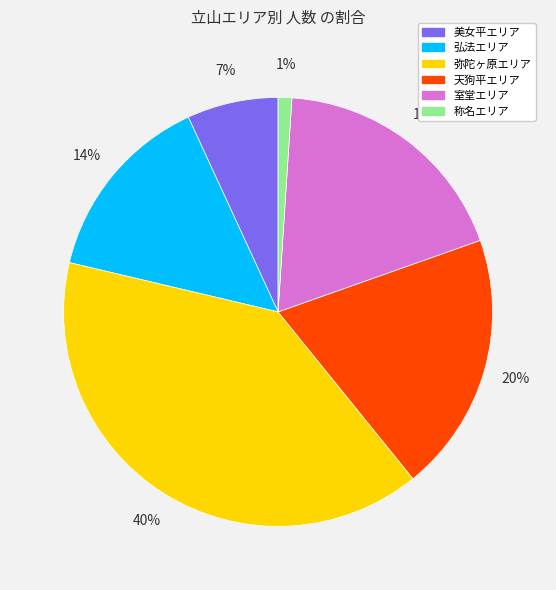

Is the sum of 弘法エリア and 美女平エリア greater than half?

No